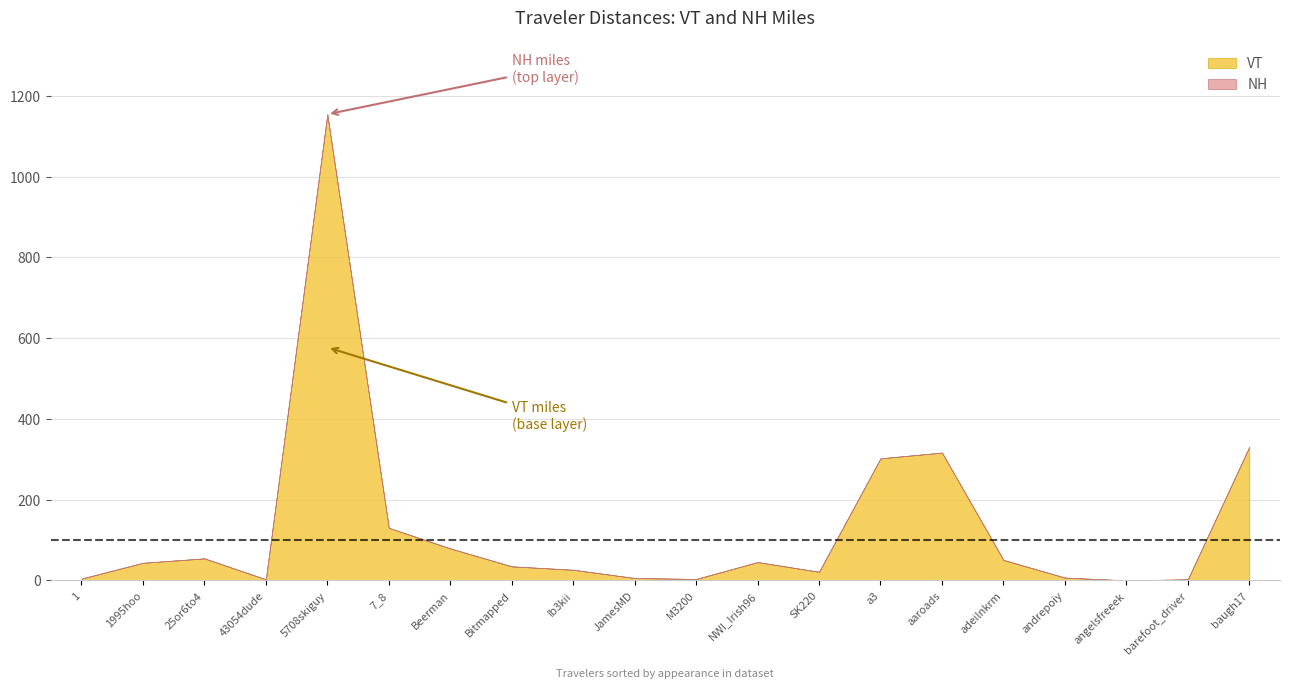

How many interior local peaks does the VT series have?

4